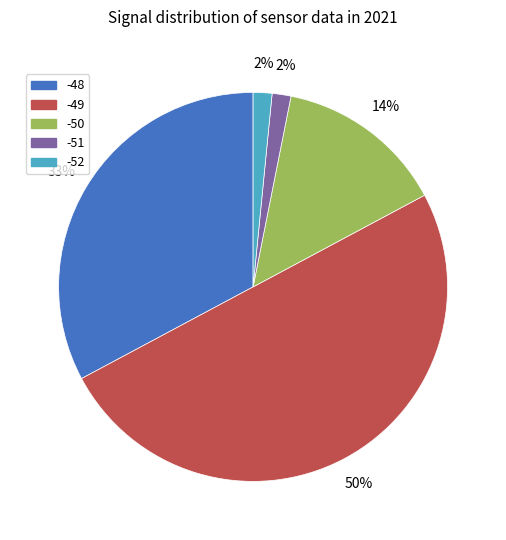

To the nearest percent, what is the average slice percentage?

20%